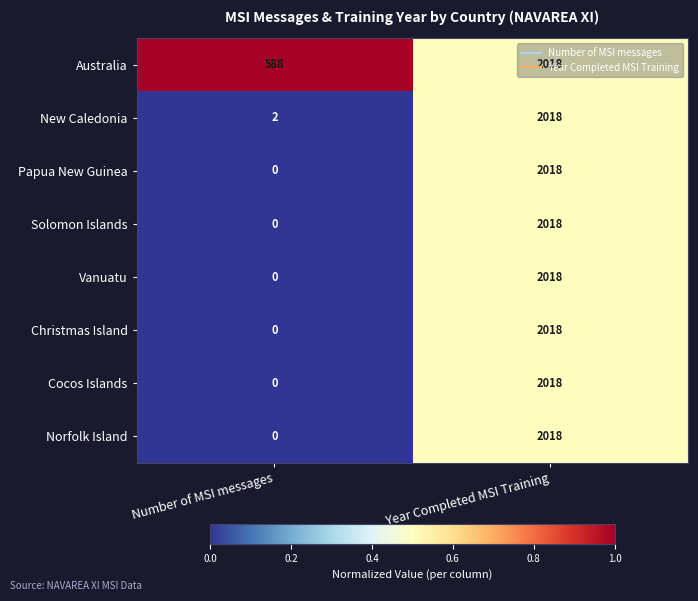

Rank the categories by Christmas Island value from lowest to highest.

Number of MSI messages, Year Completed MSI Training